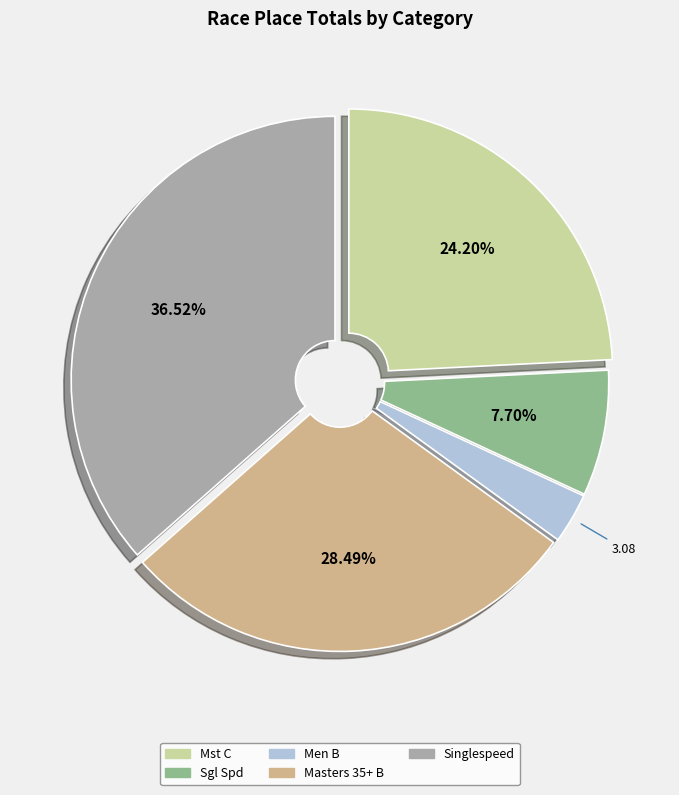

Rank the categories by value from highest to lowest.

Singlespeed, Masters 35+ B, Mst C, Sgl Spd, Men B